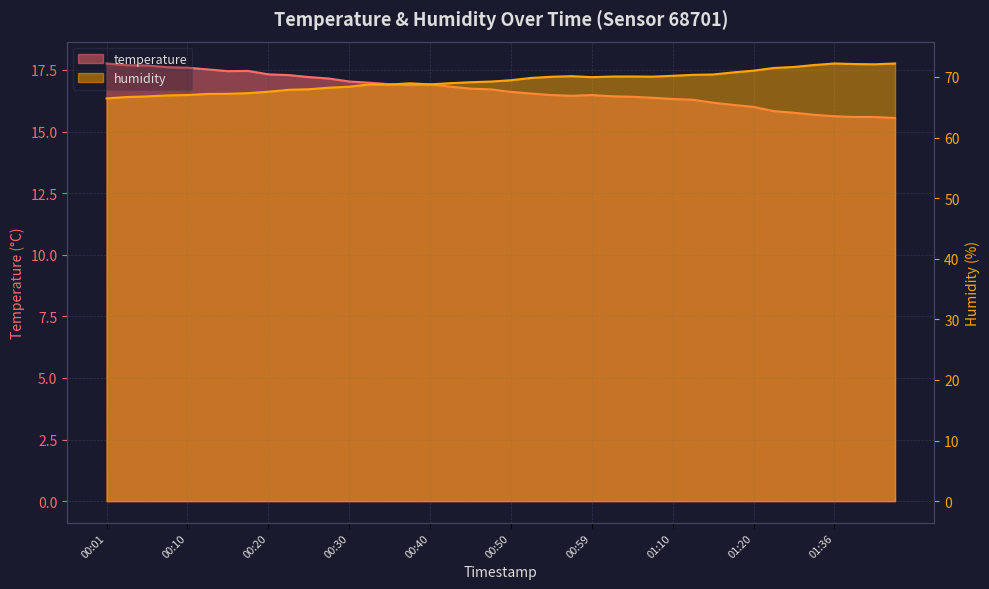

The value of temperature at 00:42 is 16.8. True or false?

True